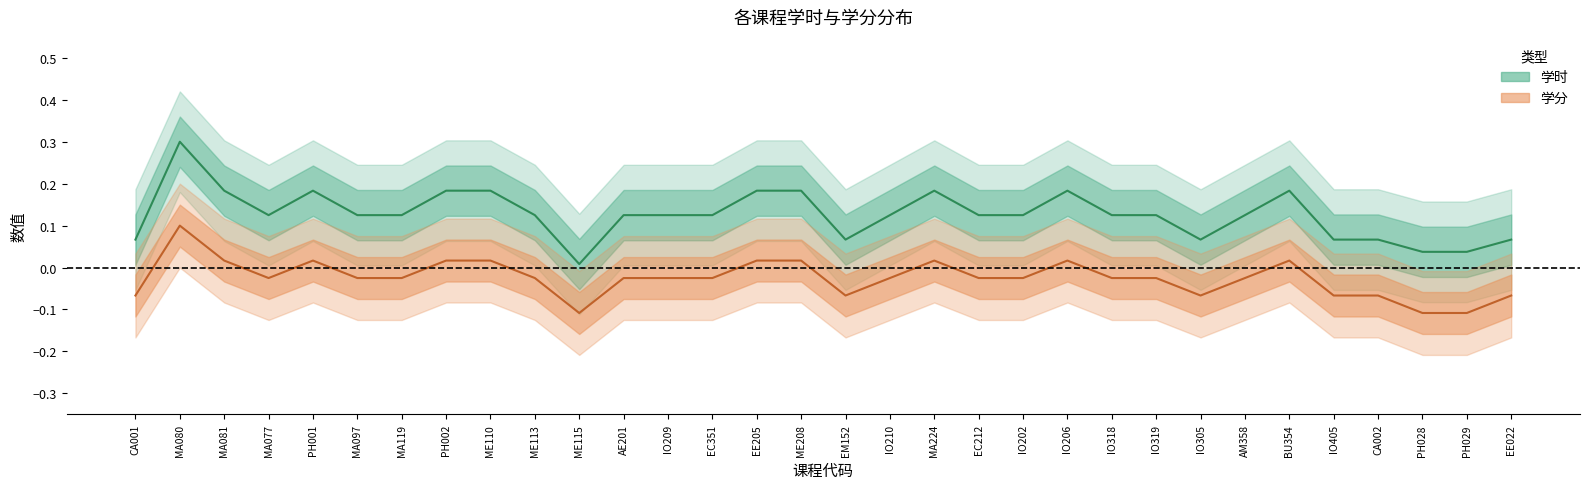

Does the chart display data point markers on the line(s)?

No